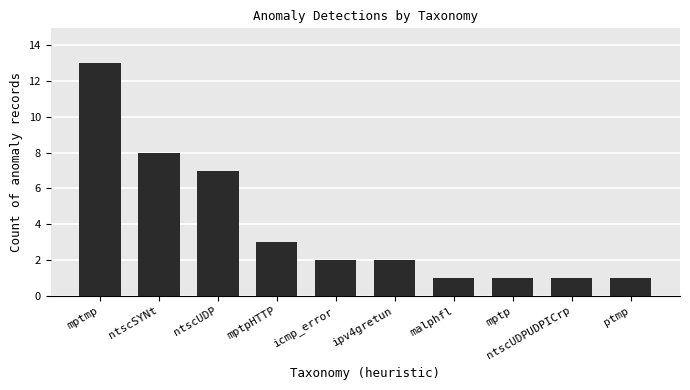

Between ptmp and mptmp, which is larger?

mptmp